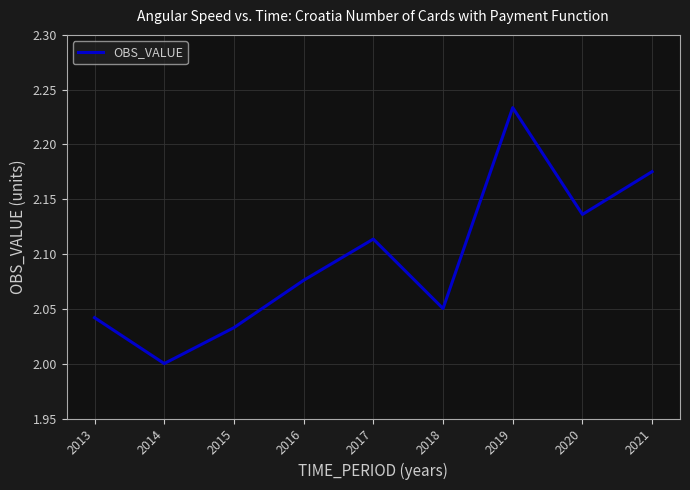

List the labels in order of value, largest first.

2019, 2021, 2020, 2017, 2016, 2018, 2013, 2015, 2014